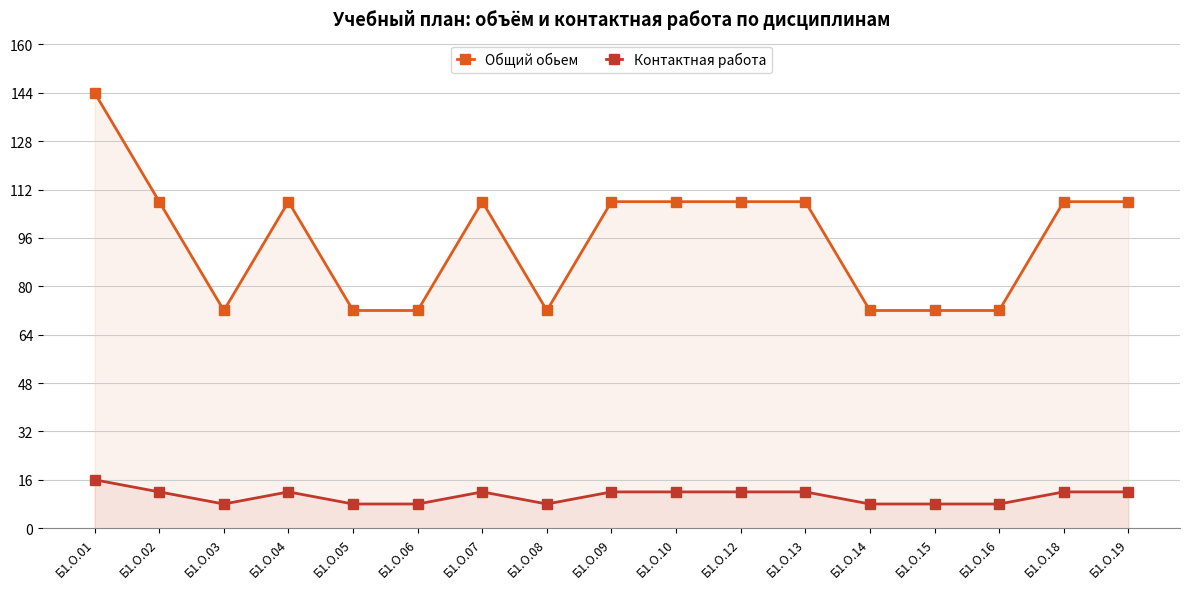

At how many categories does at least one series exceed 133?

1